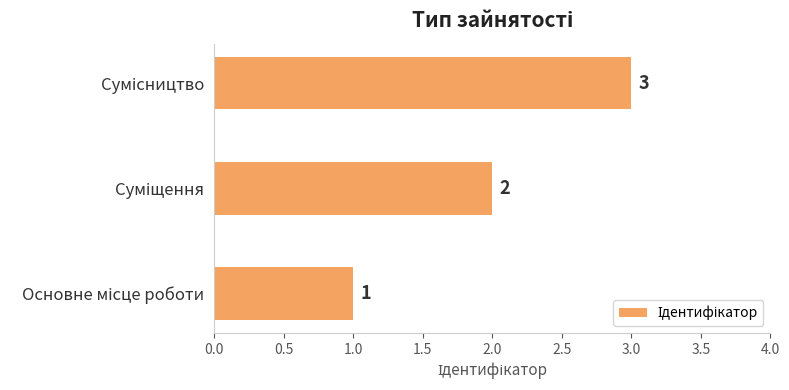

What is the difference between the second highest and minimum values?

1